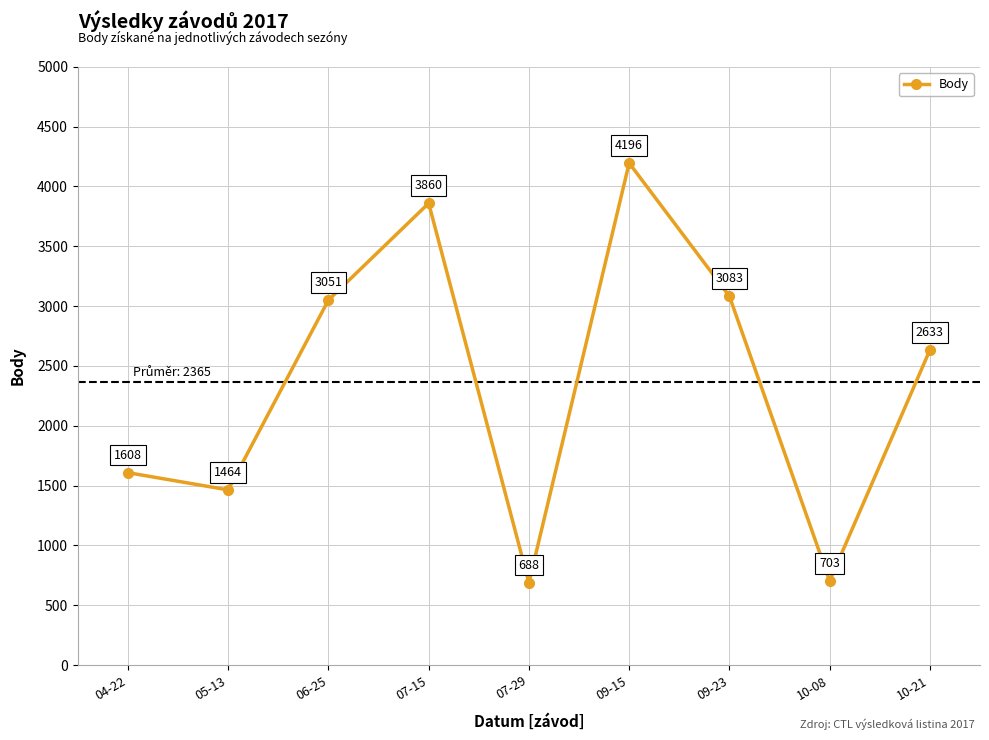

What is the sum of all values?

21286